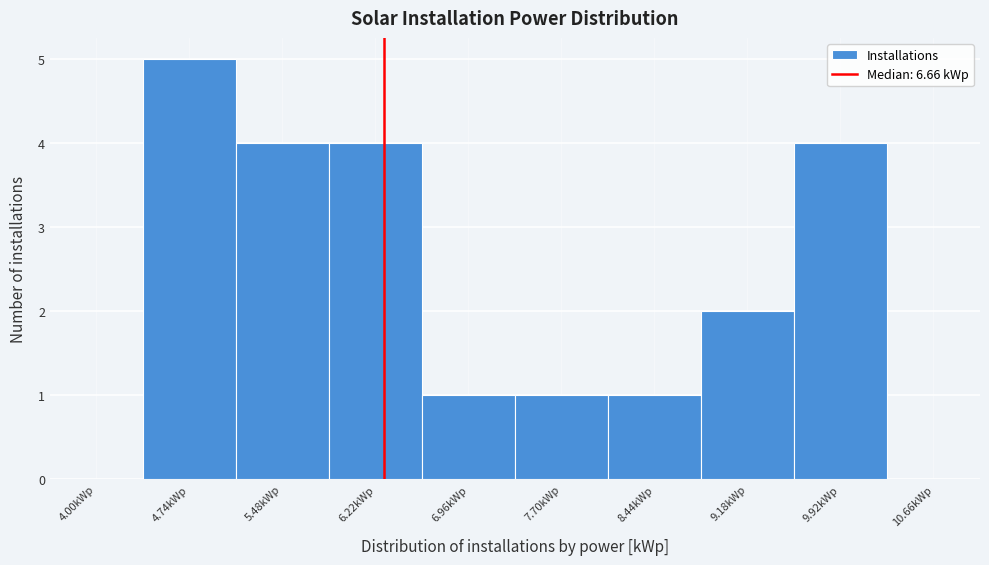

Reading left to right, transcribe all the data shown in this chart.

4.00kWp=0	4.74kWp=5	5.48kWp=4	6.22kWp=4	6.96kWp=1	7.70kWp=1	8.44kWp=1	9.18kWp=2	9.92kWp=4	10.66kWp=0